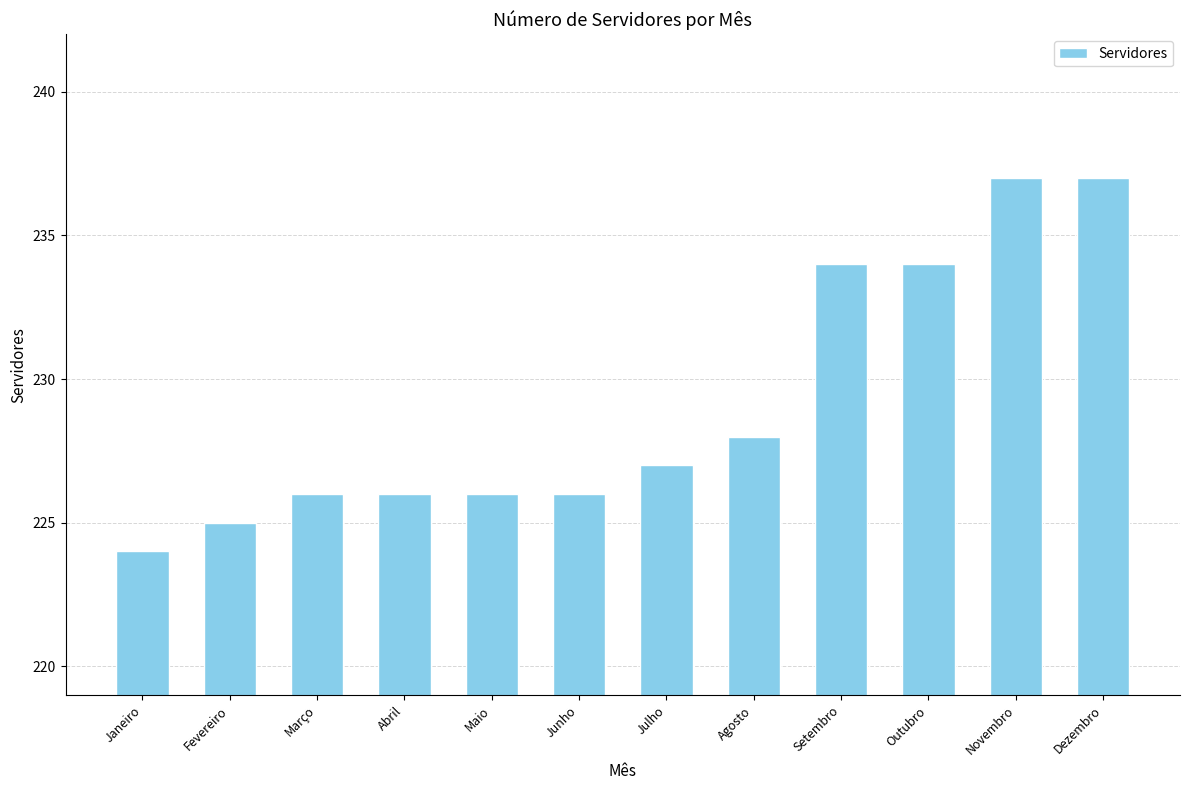

What is the label of the 7th bar from the left?

Julho